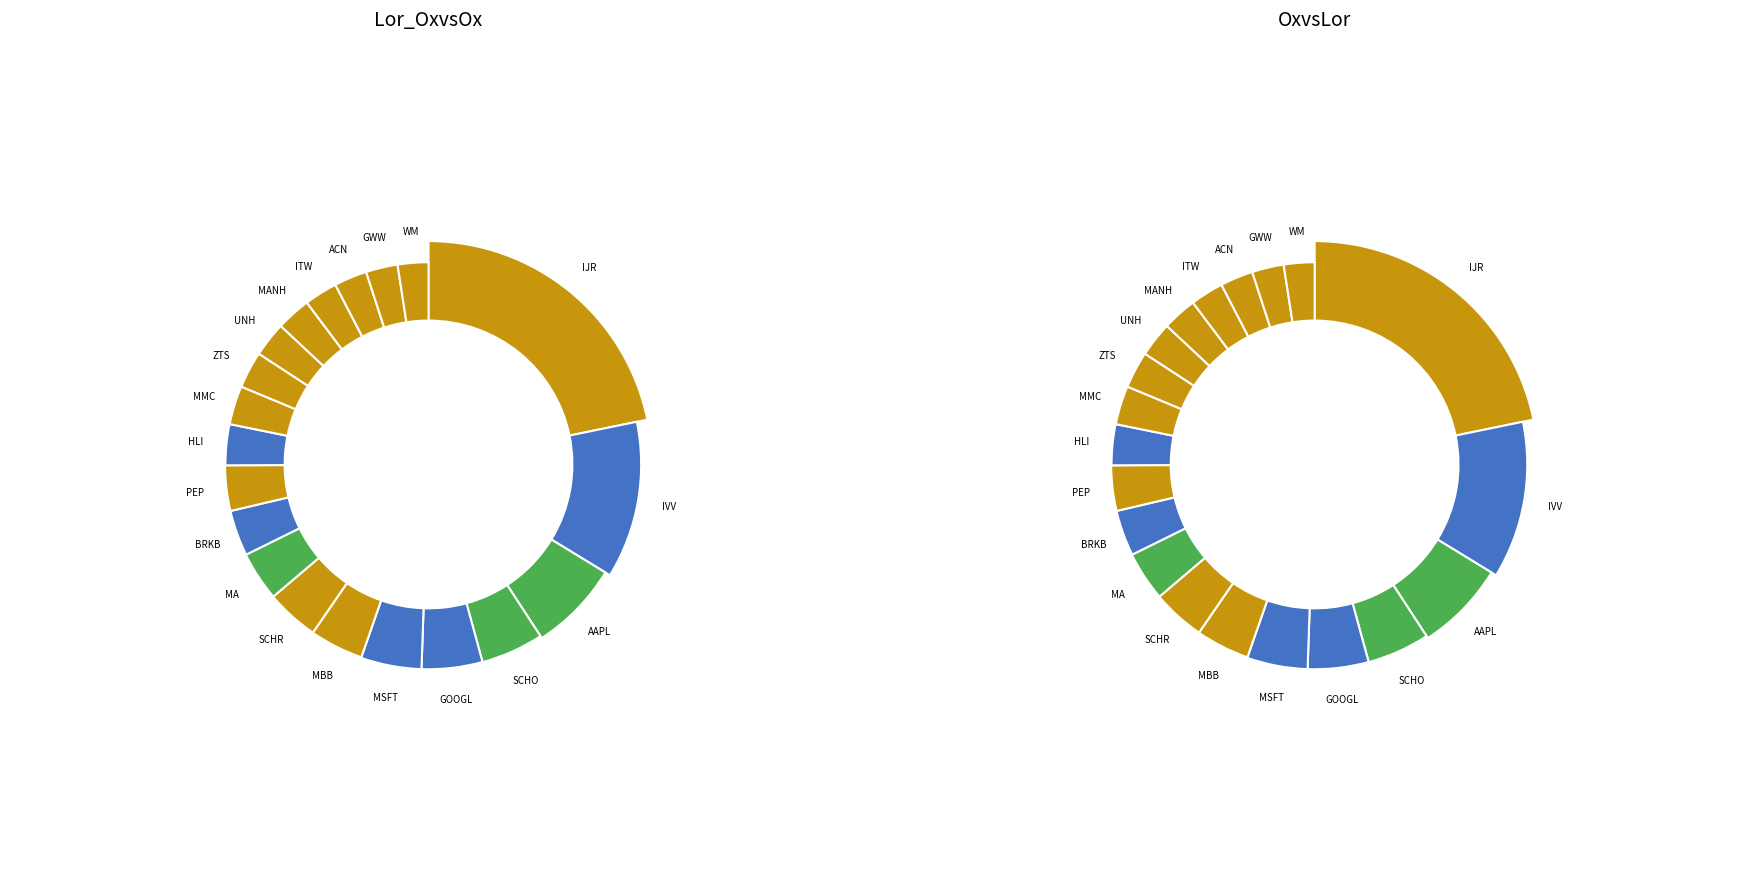

To the nearest percent, what is the combined percentage of SCHR and ACN?

7%